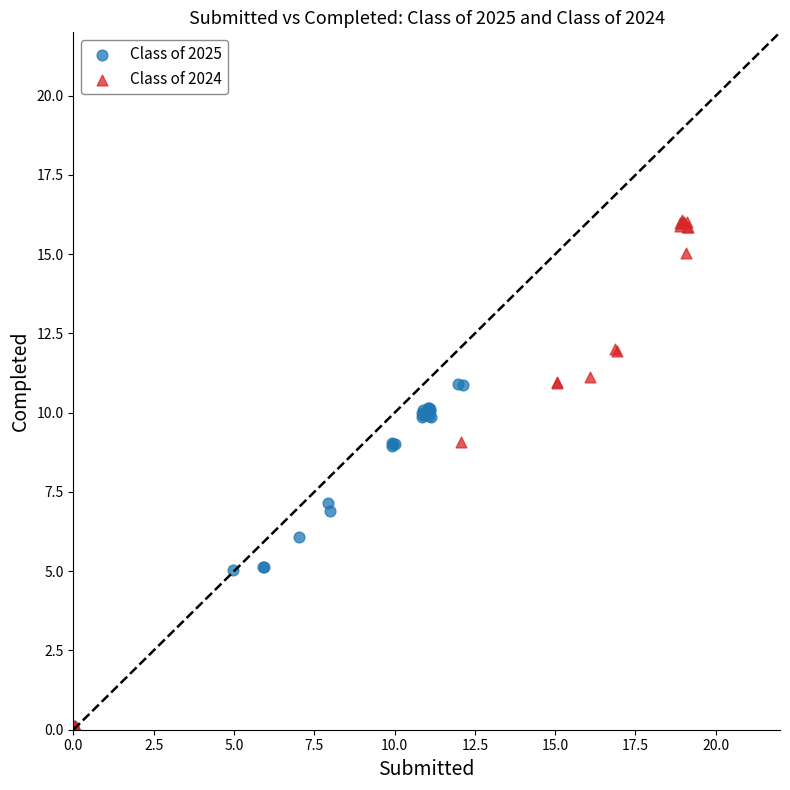

Which series reaches the maximum Y coordinate?

Class of 2024